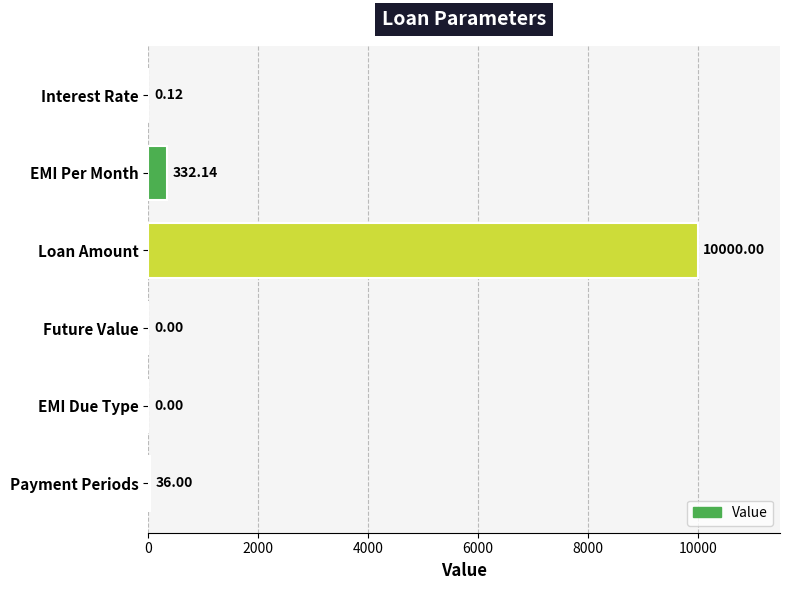

What is the sum of all values?

10368.3